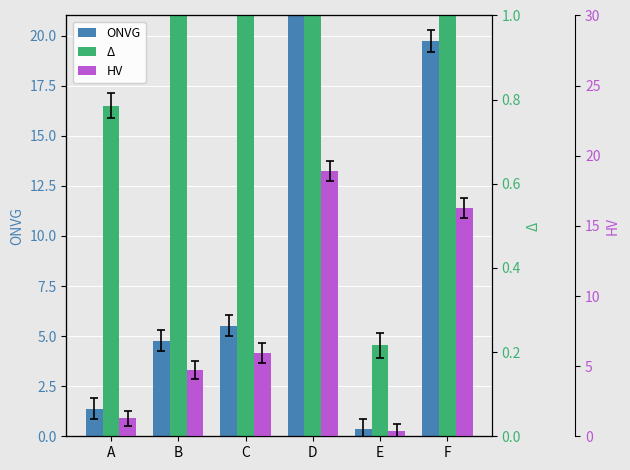

At which category is the sum across all series the highest?

D